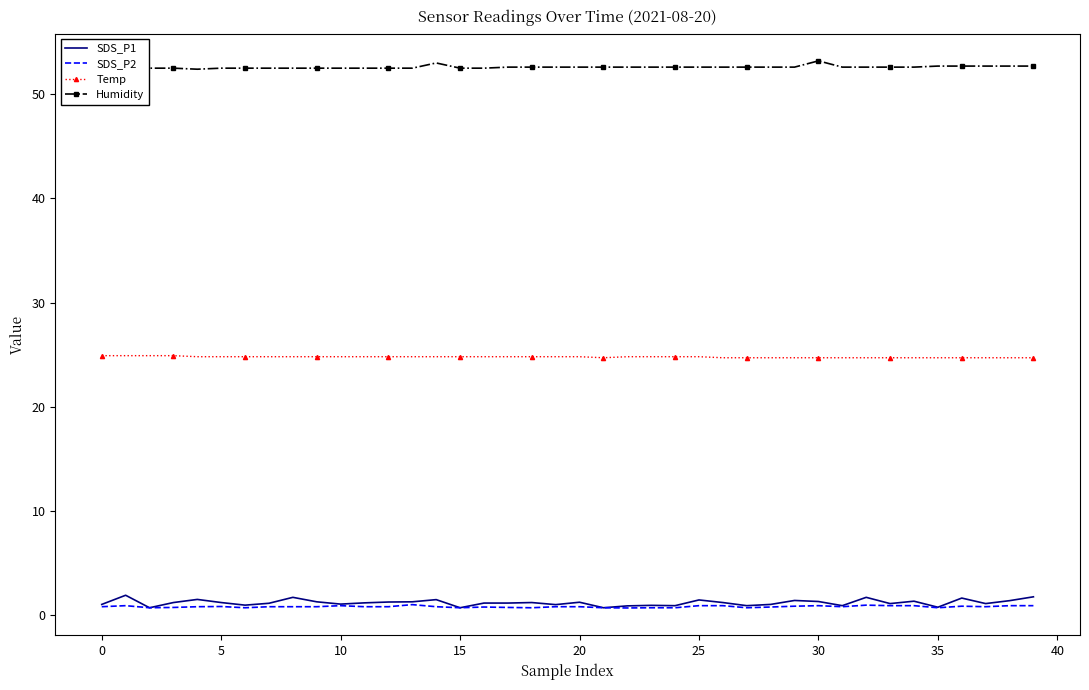

What is the greatest value displayed?

53.2